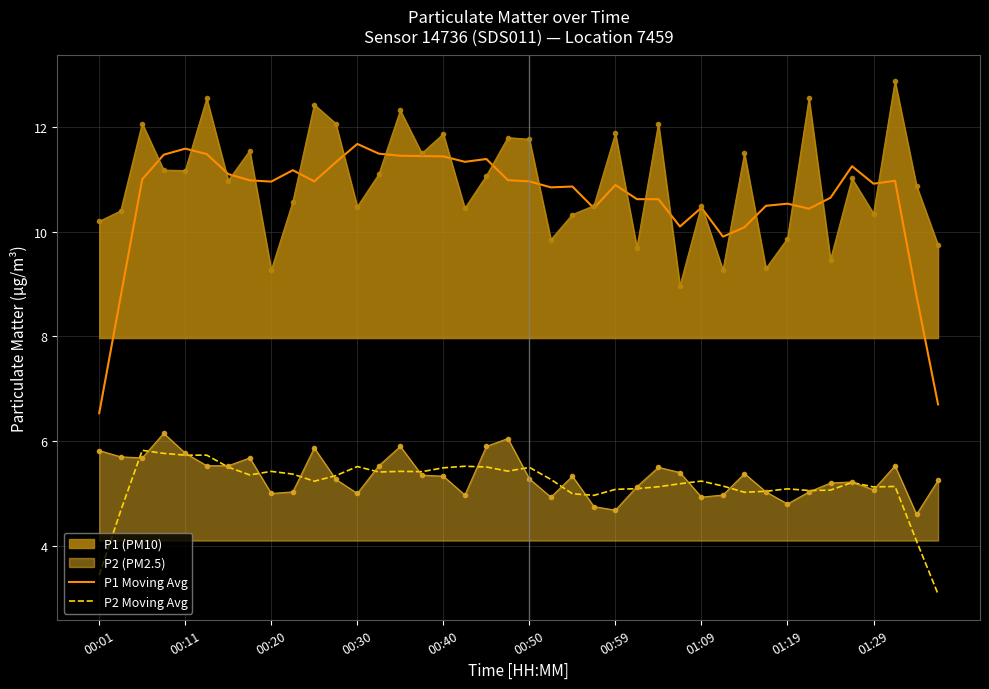

The value of P2 Moving Avg at 22 is 5.0. True or false?

True